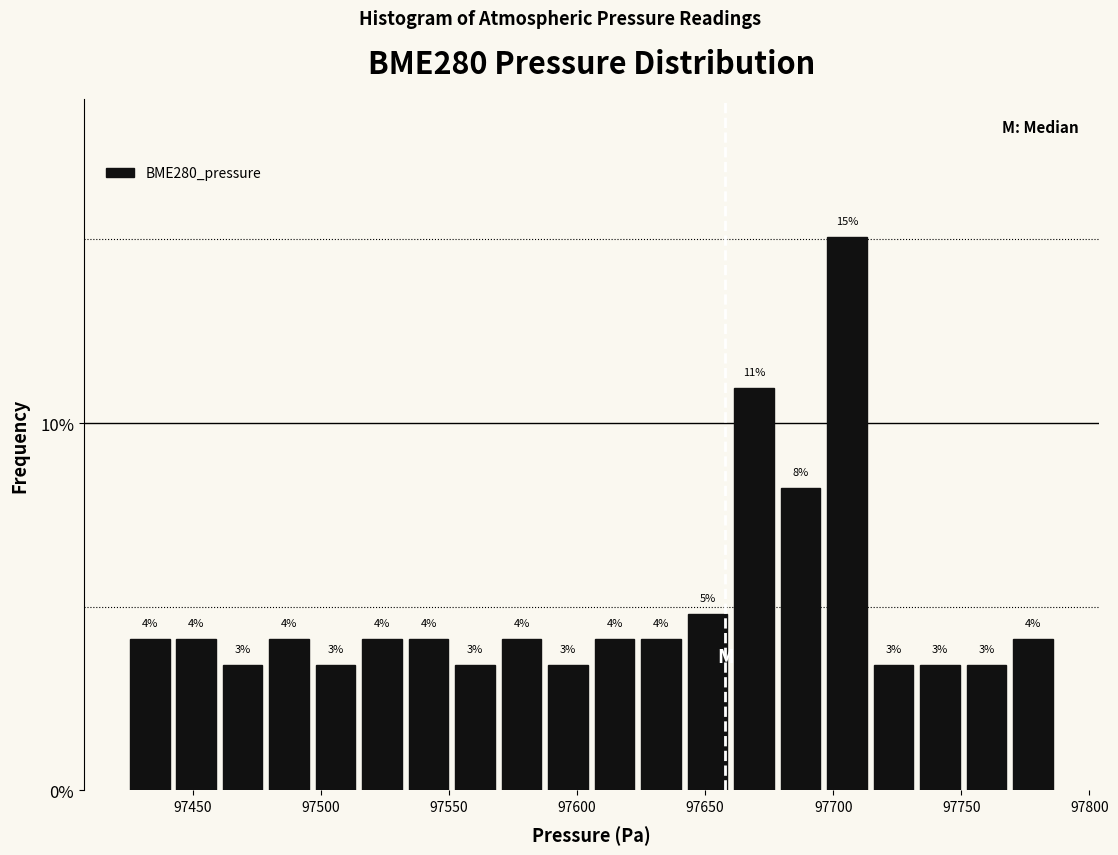

Around what value on the x-axis is the tallest bar? Give the approximate position of its centre, as read against the axis.

97705